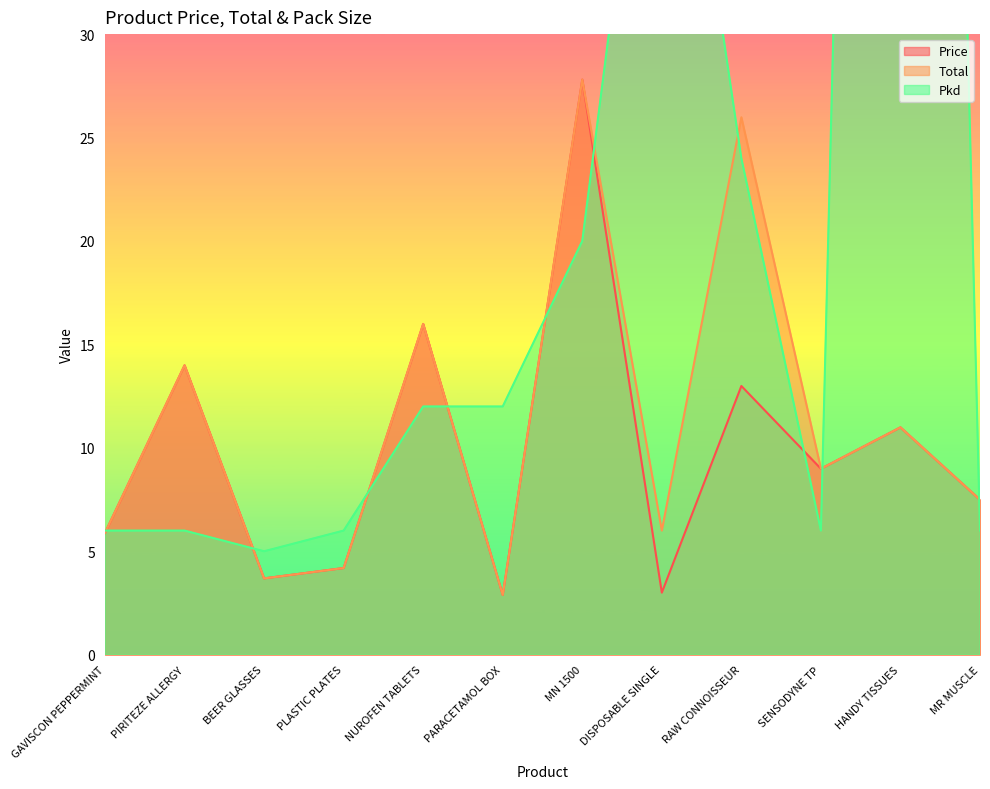

How many times do Pkd and Total cross each other?

9